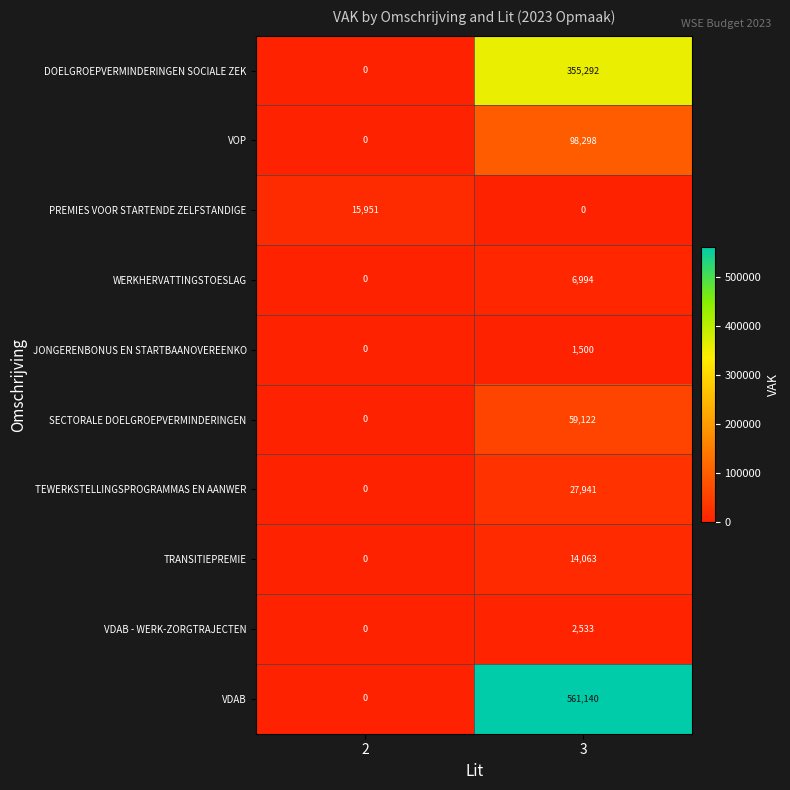

What is the difference between the WERKHERVATTINGSTOESLAG values at 3 and 2?

6994